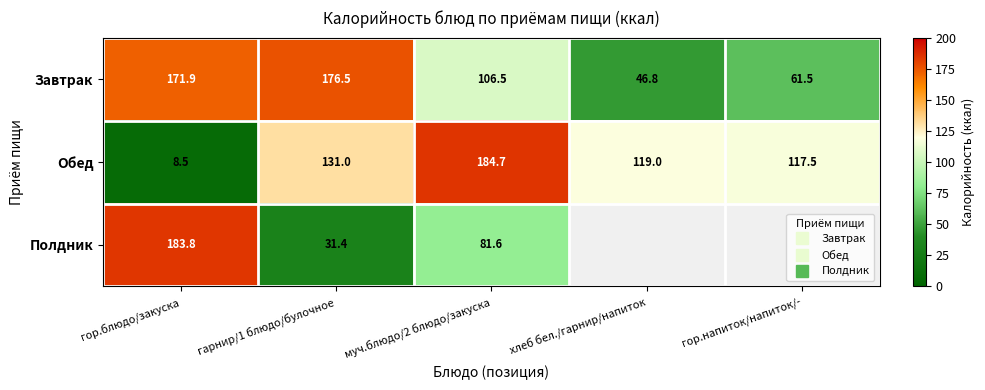

At which label does Завтрак first exceed 106?

гор.блюдо/закуска